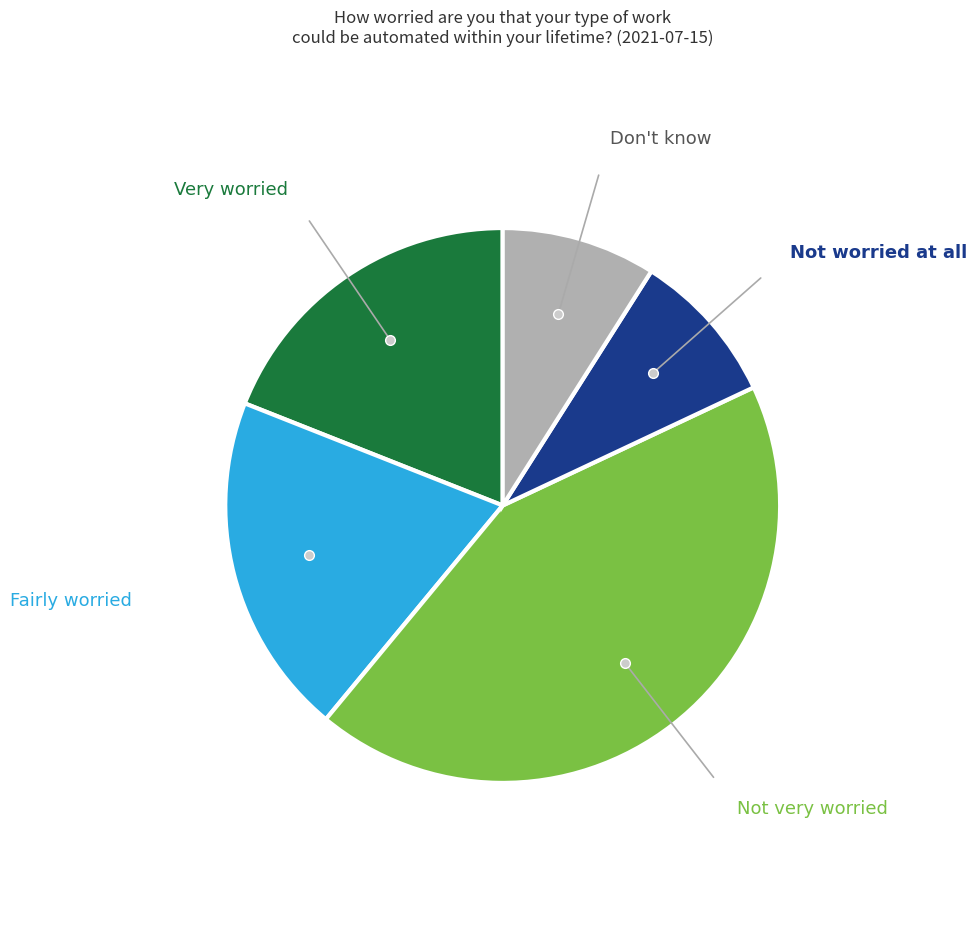

Which category has the biggest portion of the pie?

Not very worried